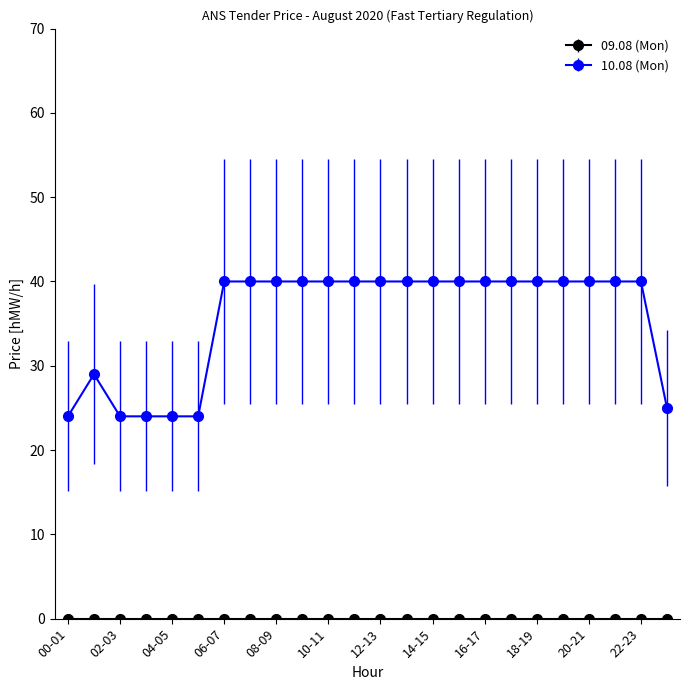

What is the sum of all 10.08 (Mon) values?

854